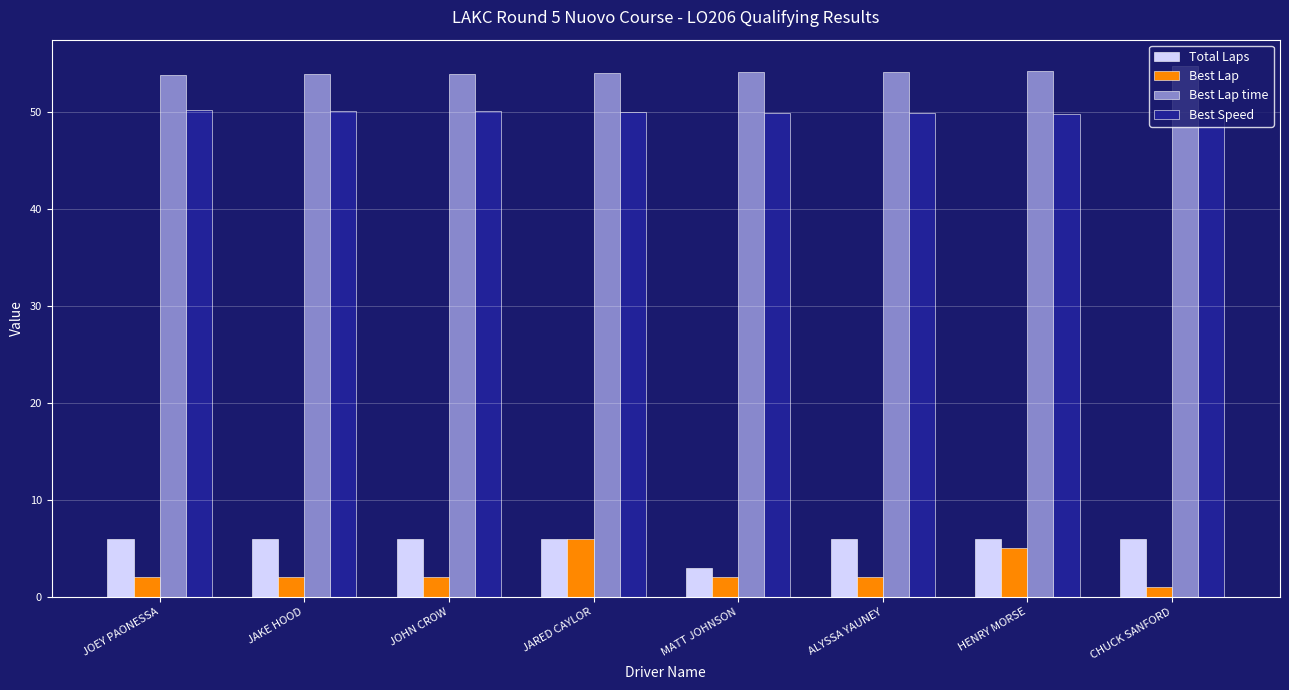

What is the label of the 1st bar from the left?

JOEY PAONESSA